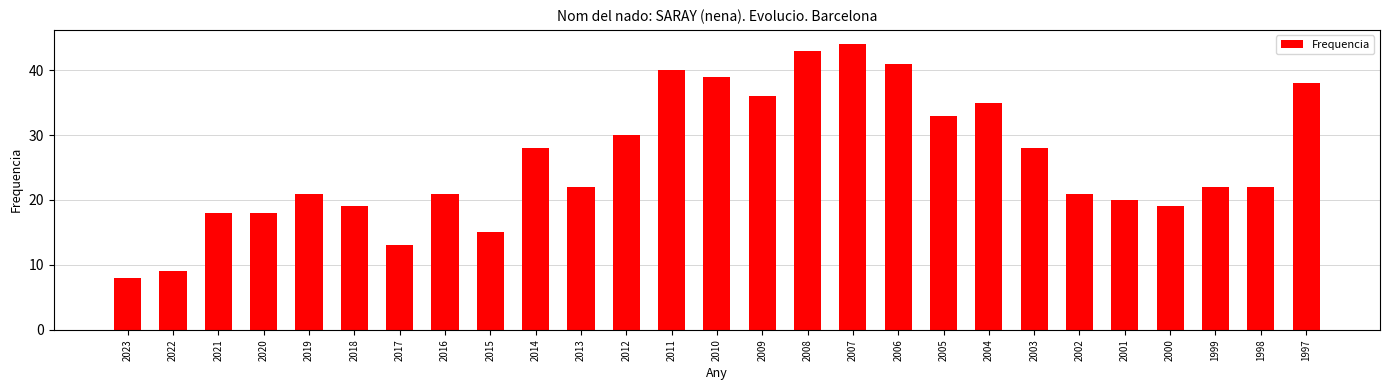

At which category does the chart reach its minimum across all series?

2023